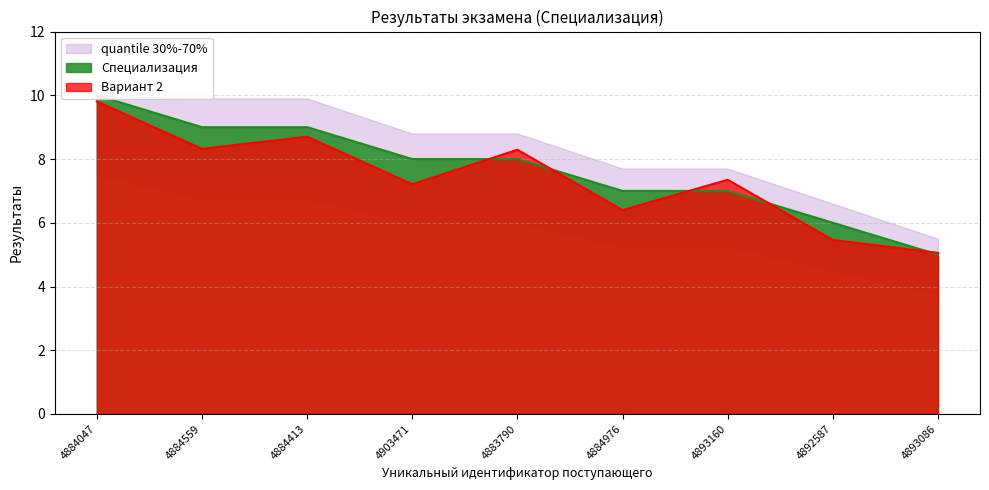

True or false: there are more than 0 points higher than both neighbors.

False